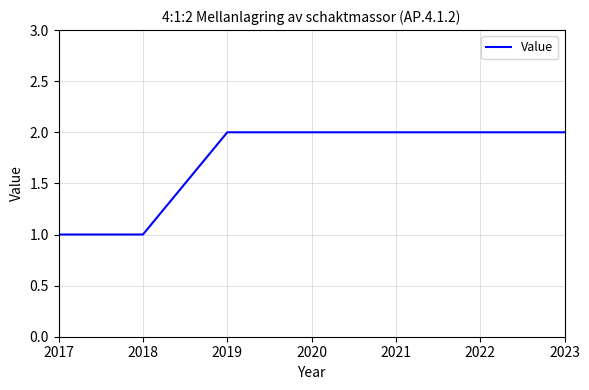

What is the sum of the values at 2023 and 2021?

4